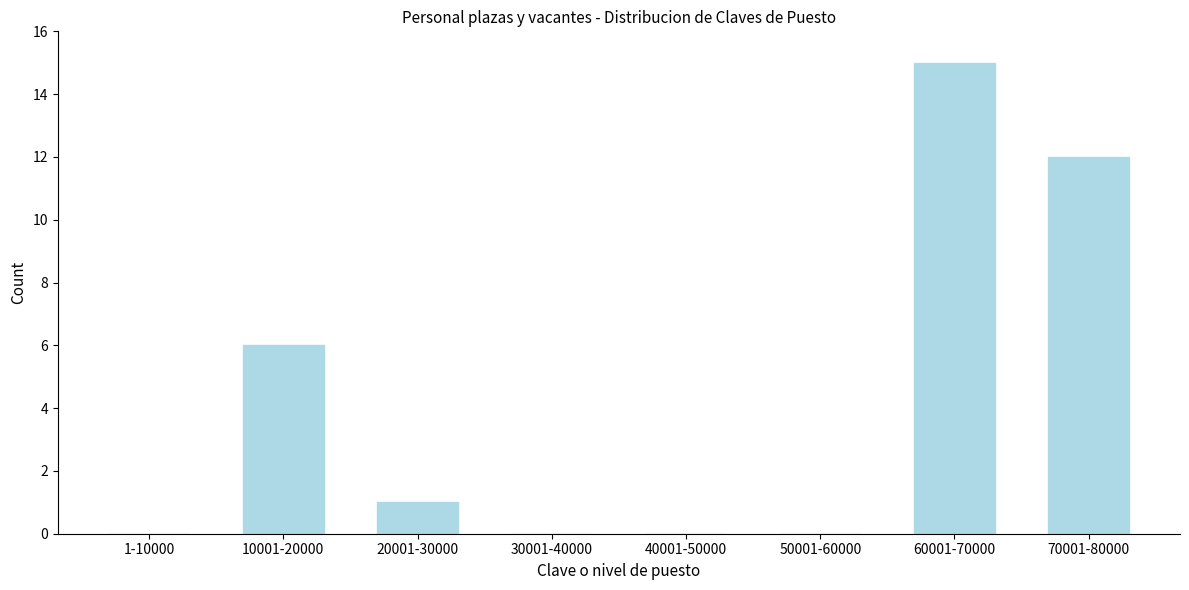

Reading left to right, extract all data points from this chart.

1-10000=0	10001-20000=6	20001-30000=1	30001-40000=0	40001-50000=0	50001-60000=0	60001-70000=15	70001-80000=12